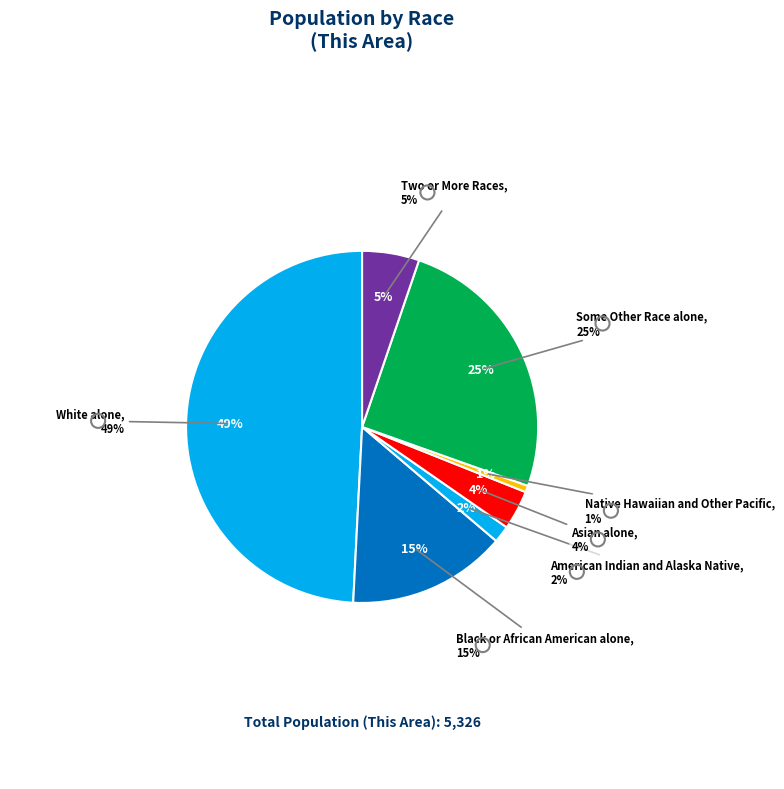

Do Asian alone and Two or More Races together represent more than half of the pie?

No